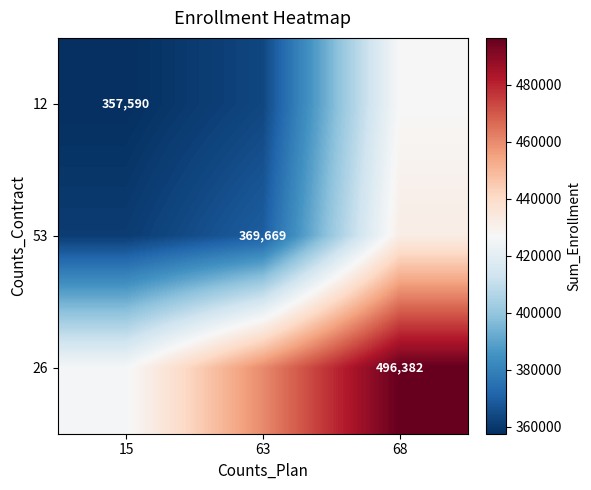

At how many categories does at least one series exceed 398494?

3